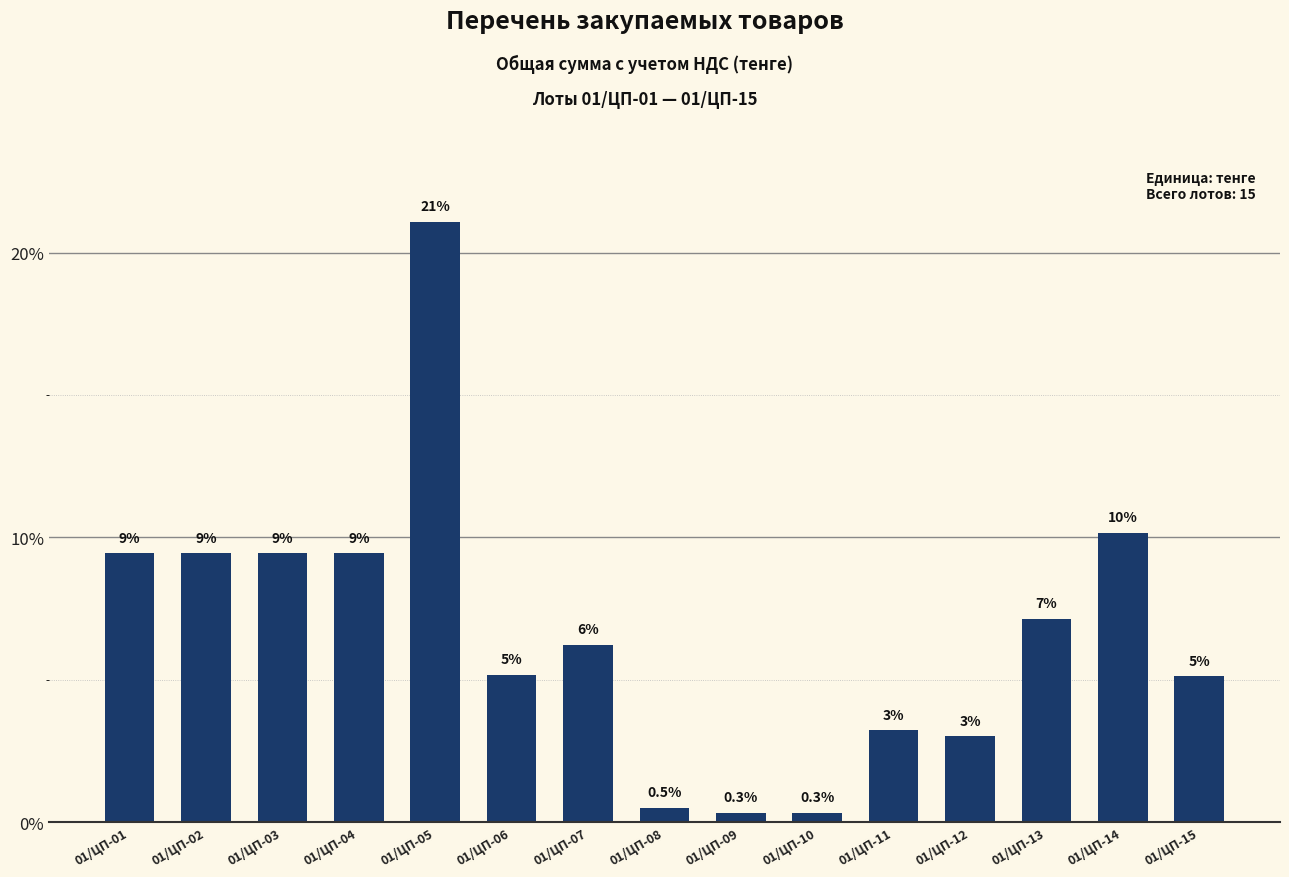

Does the chart contain any negative values?

No